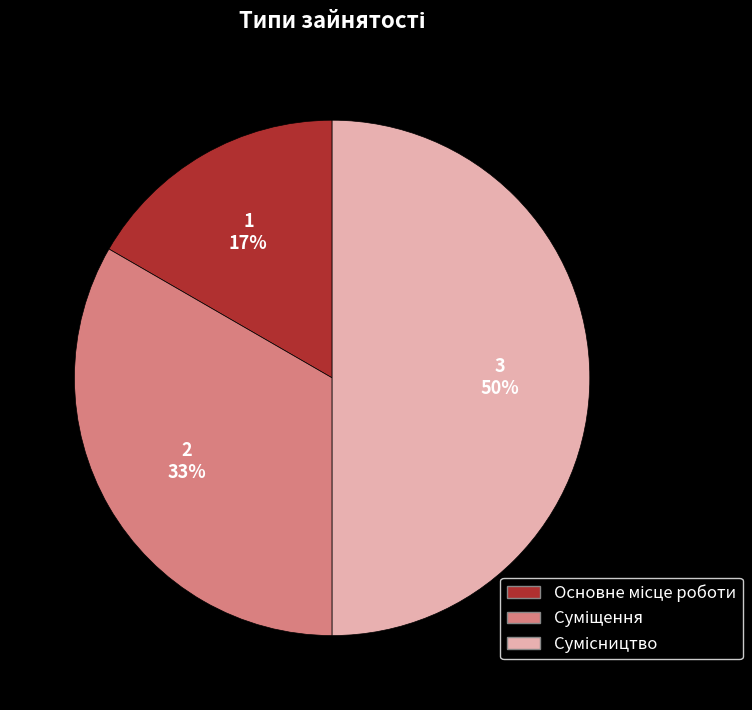

To the nearest percent, what is the difference between the largest and smallest slice percentages?

33%